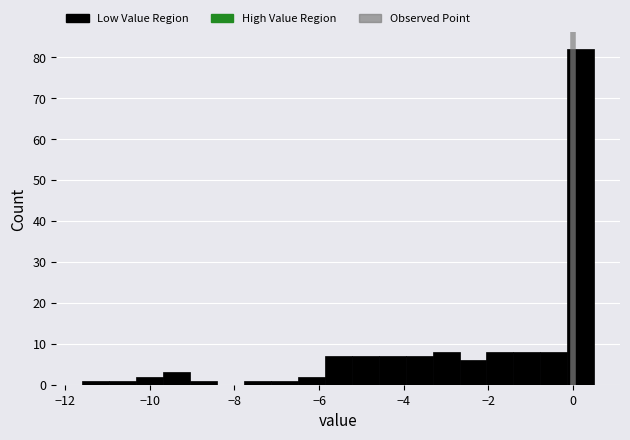

Around what value on the x-axis is the tallest bar? Give the approximate position of its centre, as read against the axis.

0.2